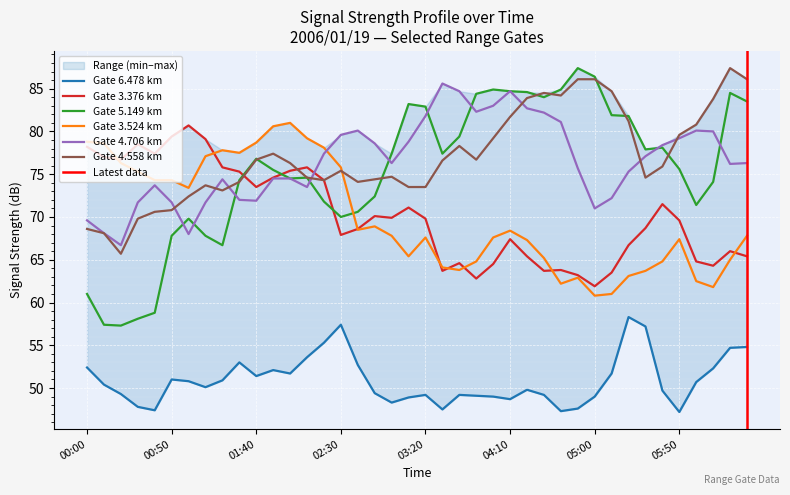

Is this an area chart (filled region under the line)?

No